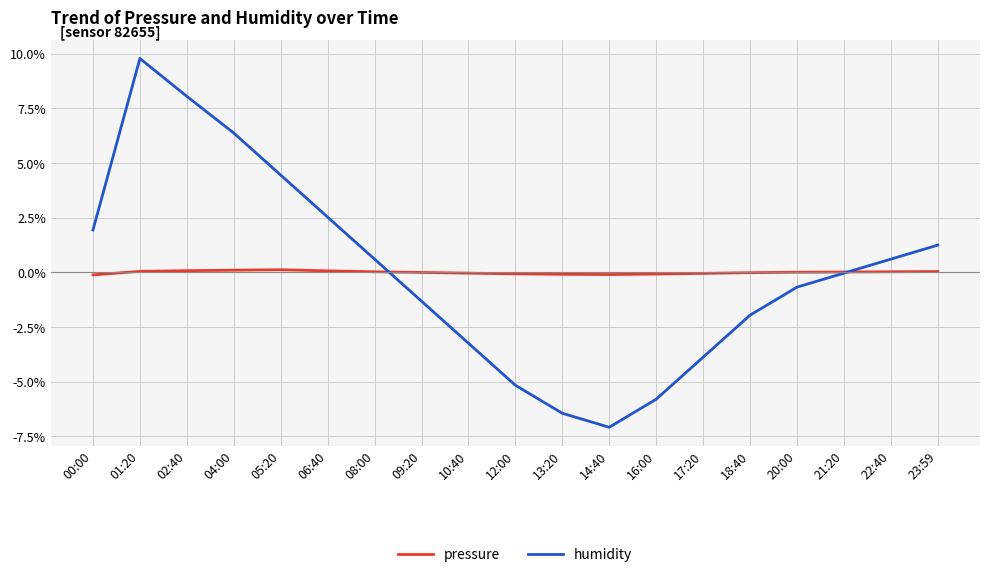

At which category is the sum across all series the highest?

01:20